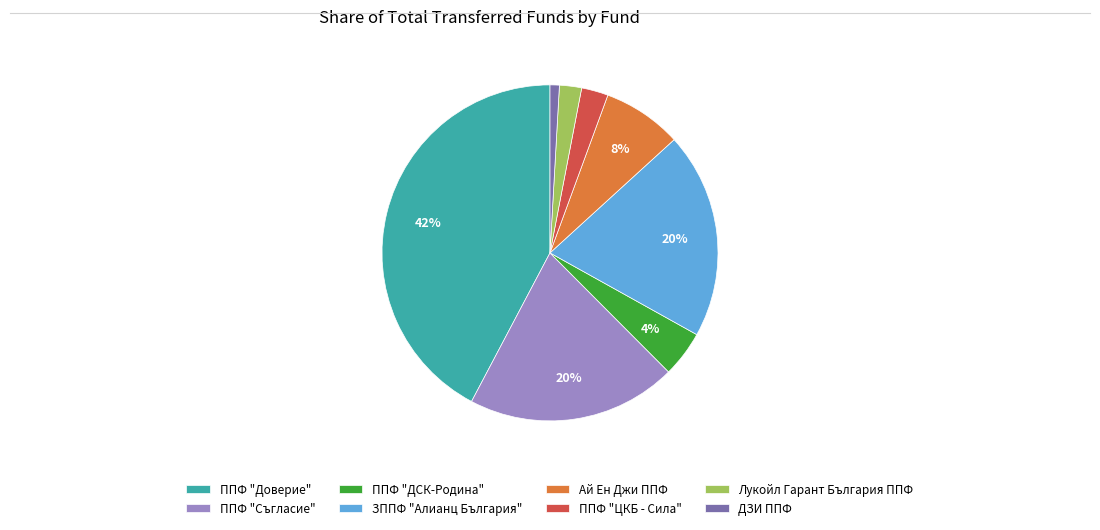

Between Ай Ен Джи ППФ and ППФ "ДСК-Родина", which is larger?

Ай Ен Джи ППФ